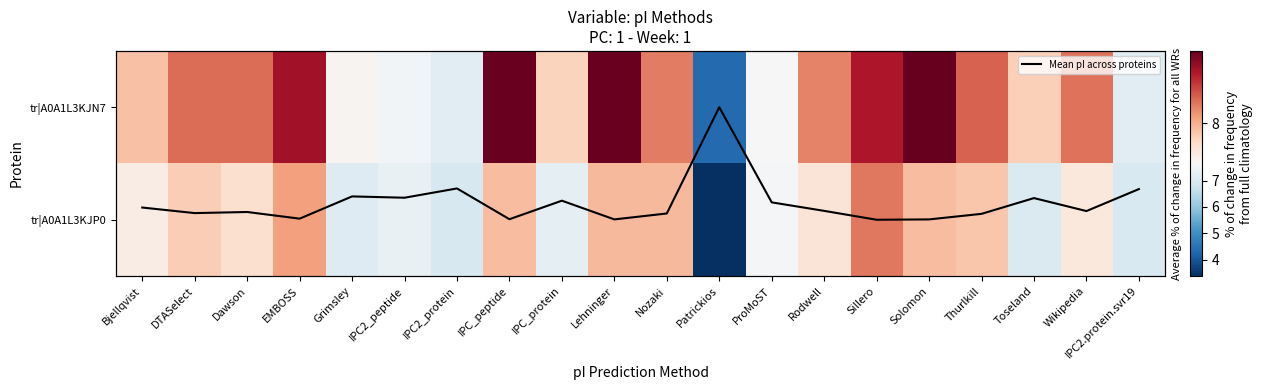

At which label does tr|A0A1L3KJN7 reach its minimum?

Patrickios